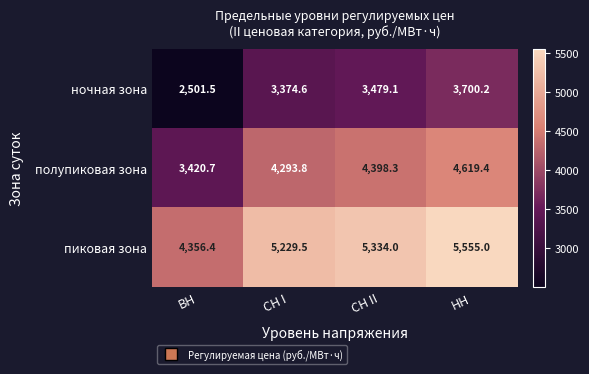

What is the sum of all ночная зона values?

13055.4